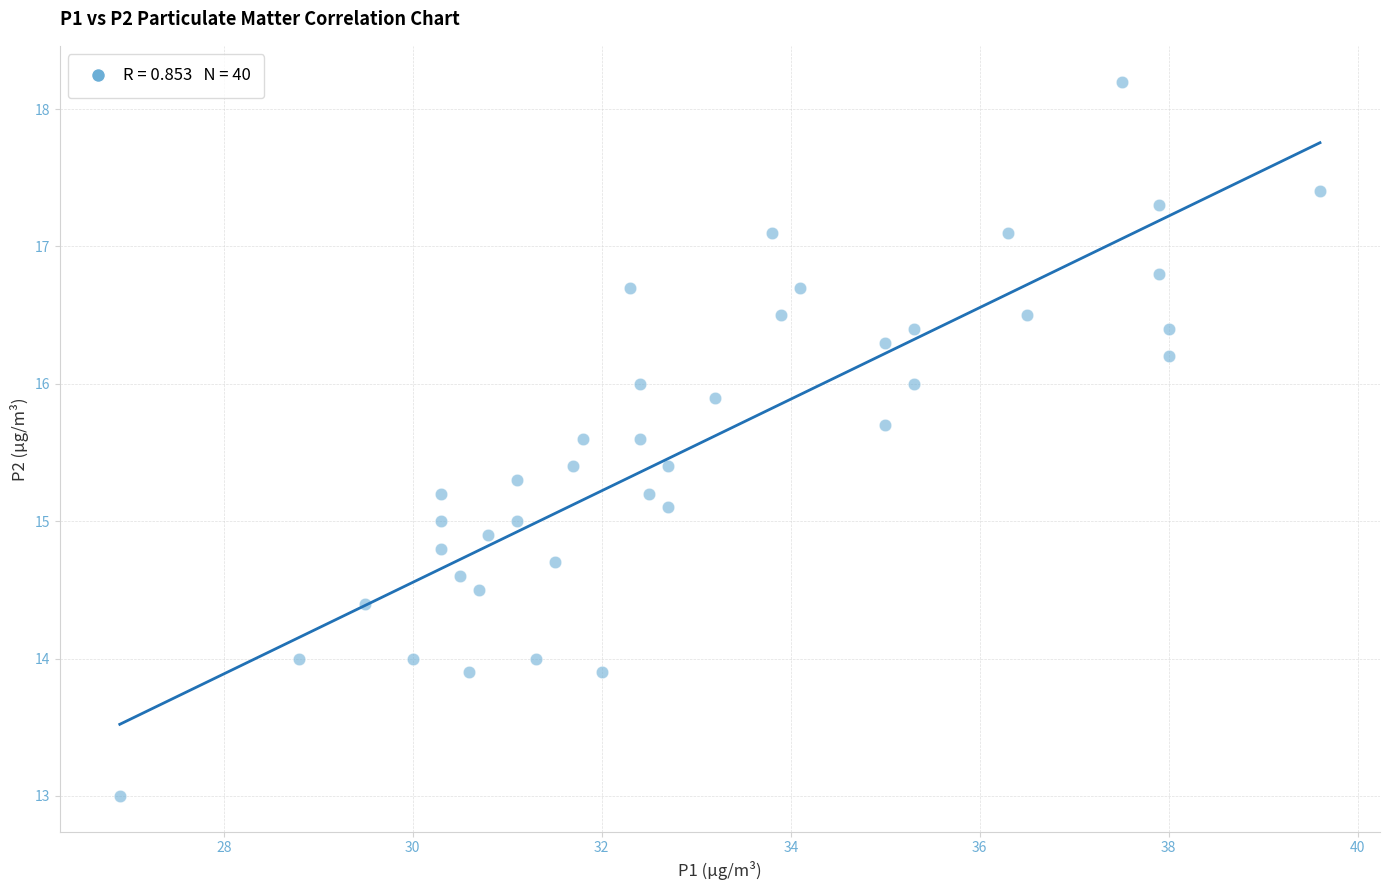

What is the range of Y values (max minus min)?

5.2